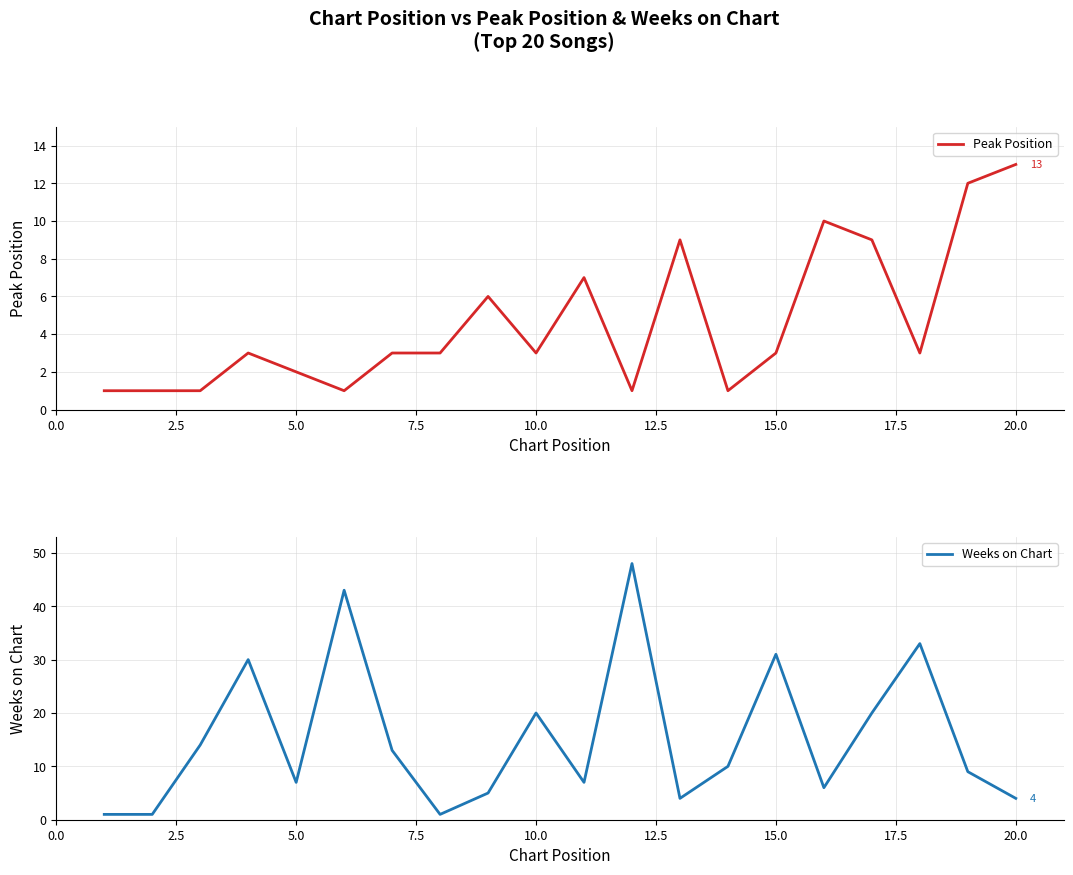

The Peak Position series shows 13 at 20.0. True or false?

True